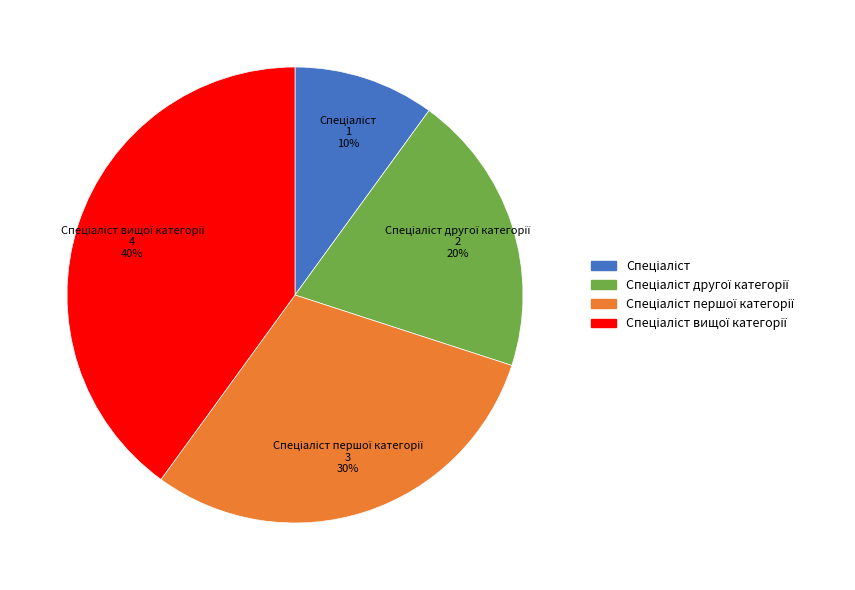

Is there any slice that represents more than half of the pie?

No